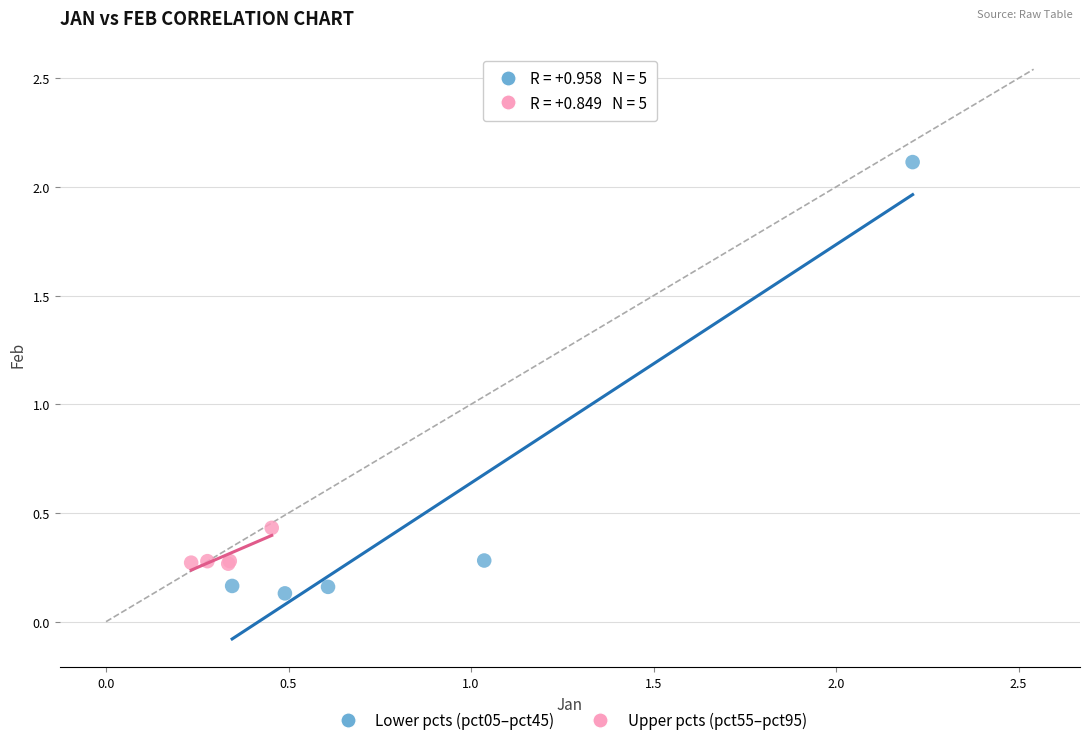

Which series has the largest Y range (max minus min)?

Lower pcts (pct05–pct45)